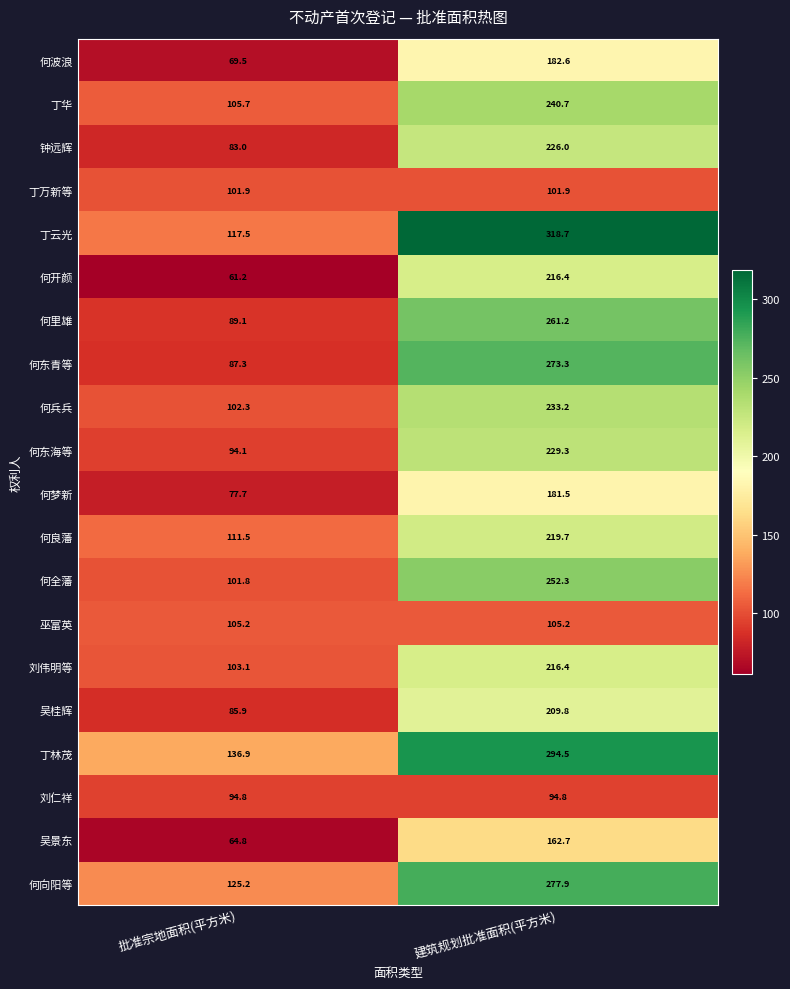

What is the difference between the 何良藩 values at 建筑规划批准面积(平方米) and 批准宗地面积(平方米)?

108.2